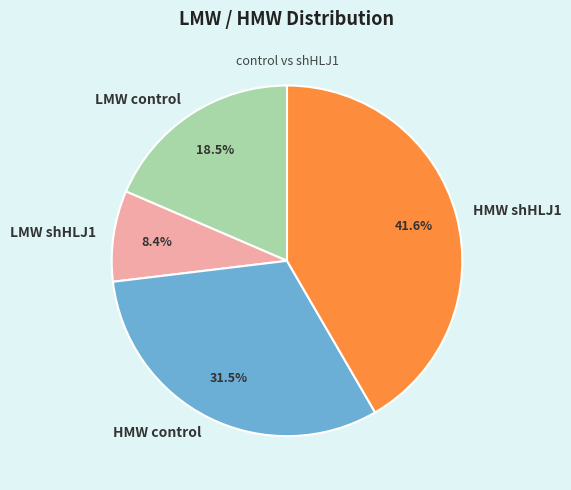

To the nearest percent, what is the difference between the HMW control and HMW shHLJ1 slice percentages?

10%